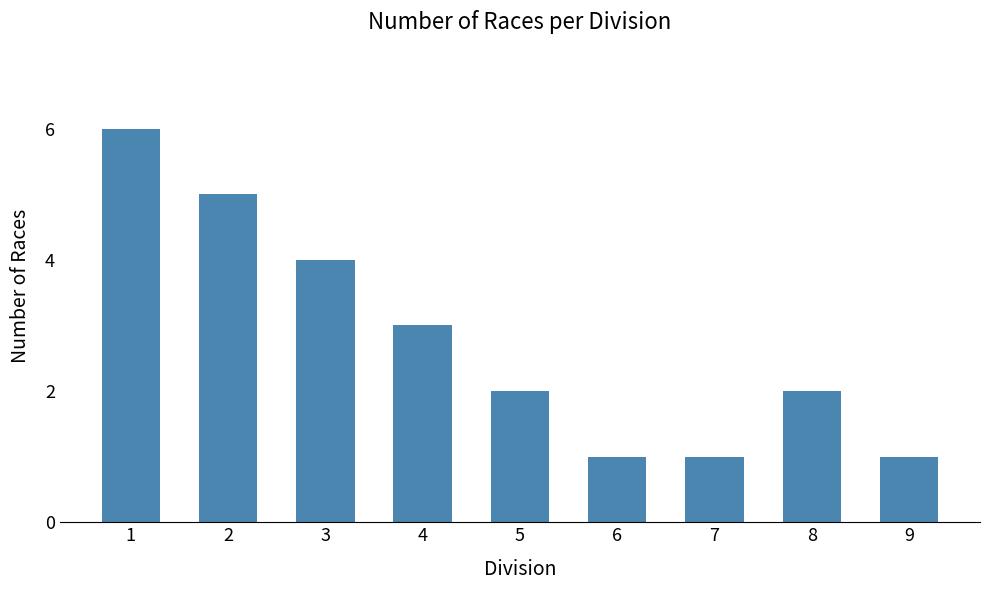

What is the change in value from 4 to 8?

-1